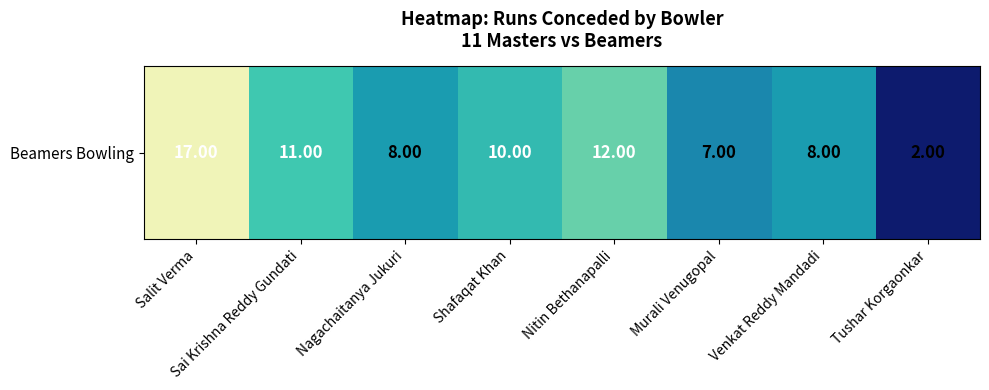

What is the approximate value at Salit Verma, to the nearest 5?

15